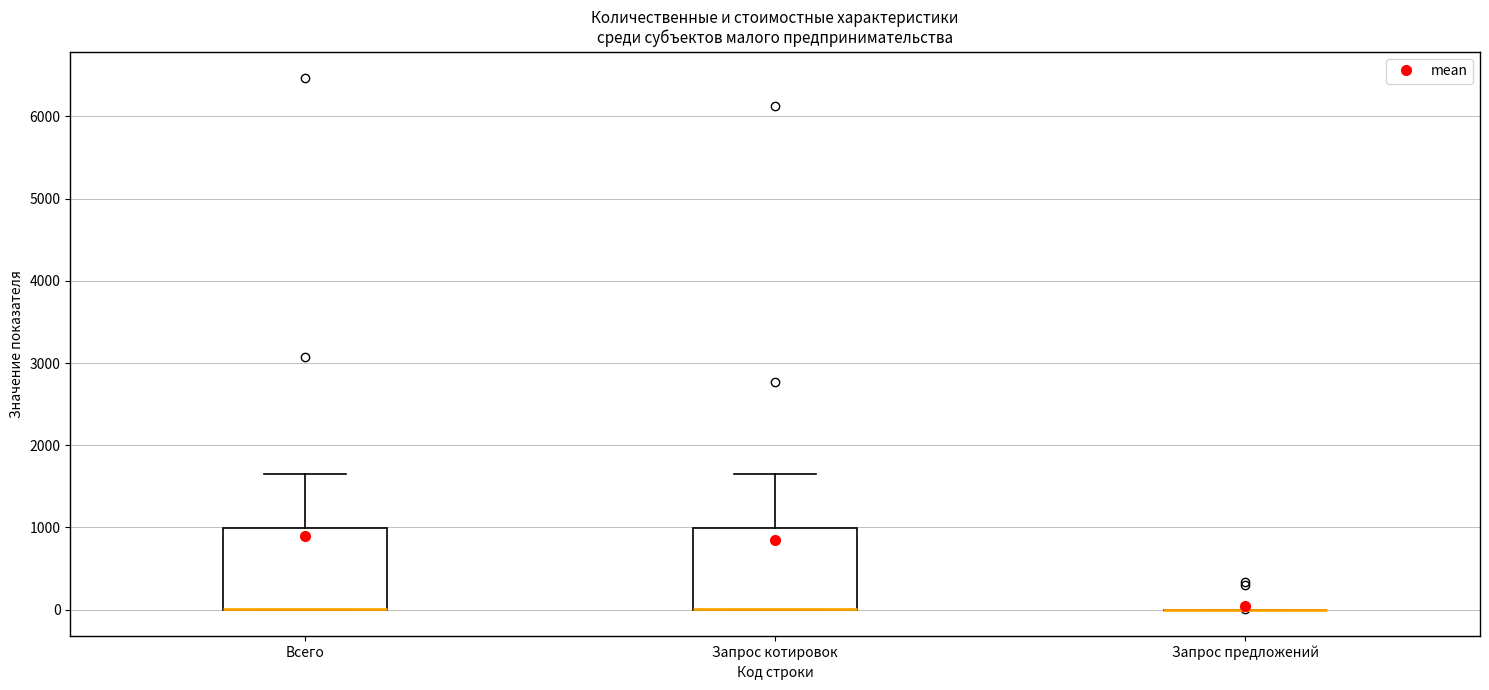

Where does the upper whisker of the box for Всего end on the y-axis? The values are not printed on the chart, so give them approximately, as read against the axis.

1600